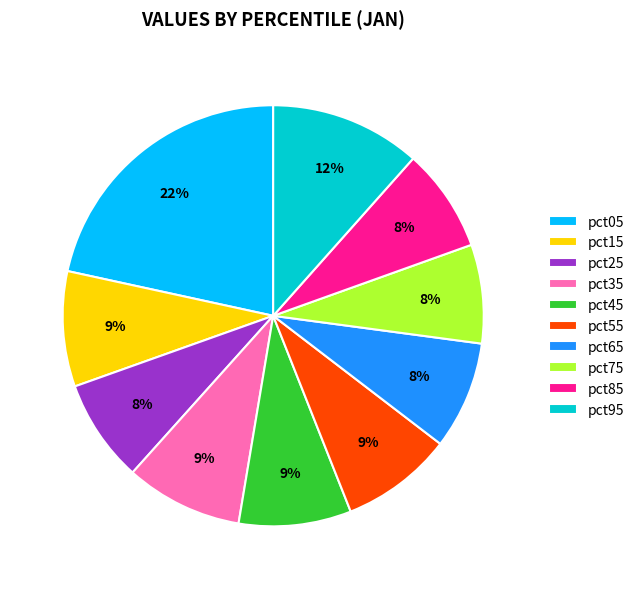

Approximately how many times larger is the value at pct85 compared to pct05?

0.4